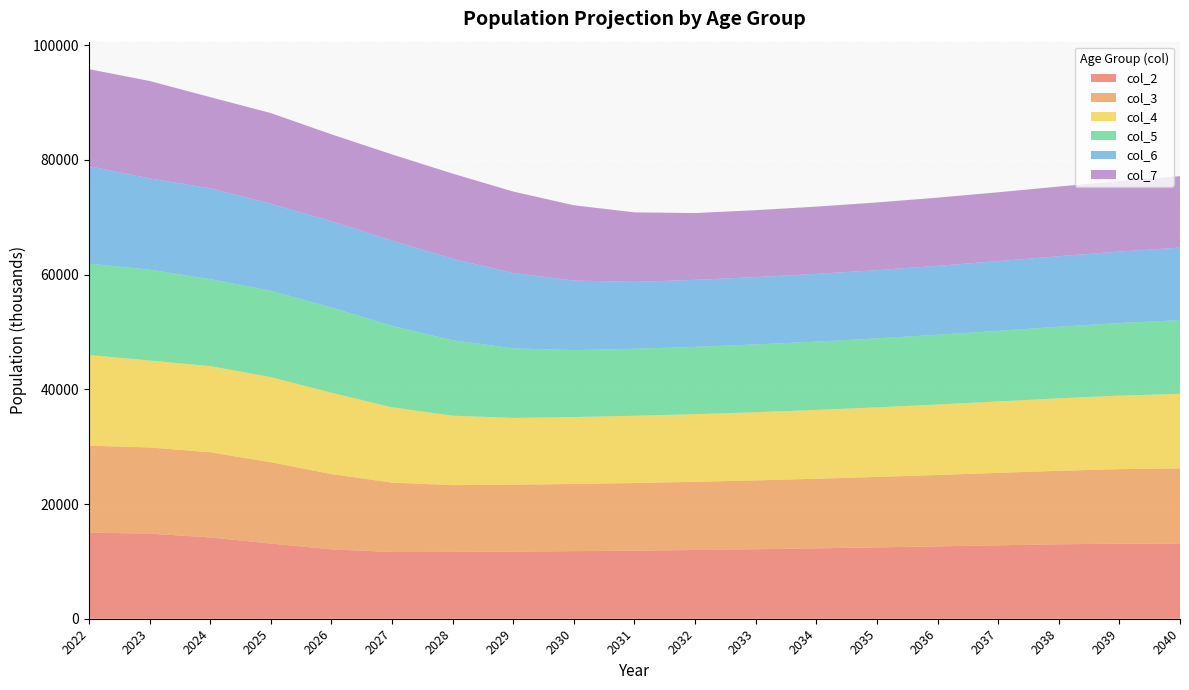

Reading left to right, what are all the values shown in this chart?

col_2: 2022=15018.8	2023=14841.2	2024=14175.2	2025=13110.6	2026=12100.4	2027=11630.3	2028=11654.7	2029=11708.5	2030=11783.1	2031=11874.6	2032=11988.6	2033=12124.6	2034=12274.5	2035=12439.4	2036=12618.4	2037=12804.6	2038=12984.7	2039=13087.1	2040=13119.6
col_3: 2022=15153.0	2023=15022.9	2024=14844.2	2025=14178.6	2026=13117.4	2027=12106.4	2028=11636.9	2029=11660.7	2030=11715.3	2031=11788.9	2032=11879.9	2033=11995.7	2034=12130.8	2035=12280.2	2036=12446.8	2037=12625.1	2038=12812.1	2039=12992.1	2040=13093.8
col_4: 2022=15824.5	2023=15157.8	2024=15026.3	2025=14847.8	2026=14185.6	2027=13123.6	2028=12113.3	2029=11643.4	2030=11667.9	2031=11721.5	2032=11794.7	2033=11887.6	2034=12002.5	2035=12137.2	2036=12288.2	2037=12454.1	2038=12633.2	2039=12820.1	2040=12999.5
col_5: 2022=15917.2	2023=15842.2	2024=15173.5	2025=15042.3	2026=14873.9	2027=14210.7	2028=13148.0	2029=12135.3	2030=11664.8	2031=11688.4	2032=11741.6	2033=11816.7	2034=11908.7	2035=12023.4	2036=12159.8	2037=12310.4	2038=12477.2	2039=12656.4	2040=12842.9
col_6: 2022=16995.7	2023=15907.2	2024=15831.1	2025=15163.1	2026=15031.5	2027=14863.1	2028=14201.7	2029=13139.1	2030=12127.8	2031=11656.5	2032=11679.6	2033=11734.5	2034=11808.5	2035=11900.0	2036=12016.1	2037=12151.7	2038=12302.8	2039=12469.3	2040=12647.6
col_7: 2022=16913.2	2023=16985.4	2024=15896.5	2025=15820.7	2026=15152.6	2027=15021.1	2028=14854.0	2029=14192.5	2030=13131.4	2031=12119.6	2032=11648.0	2033=11672.8	2034=11726.7	2035=11800.2	2036=11893.1	2037=12008.3	2038=12144.5	2039=12295.3	2040=12460.9